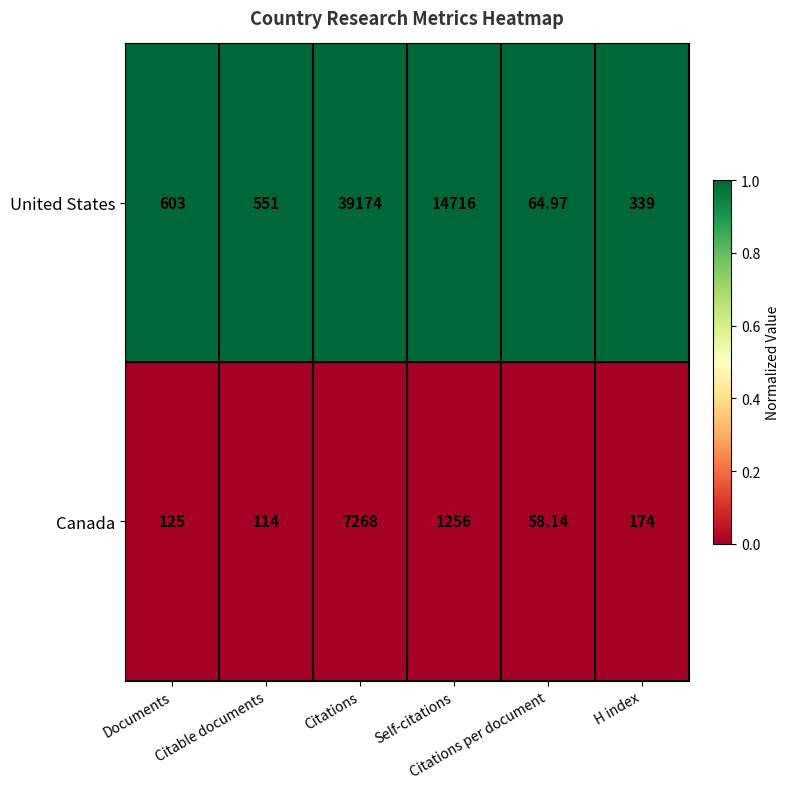

Which series has the largest total across all categories?

United States